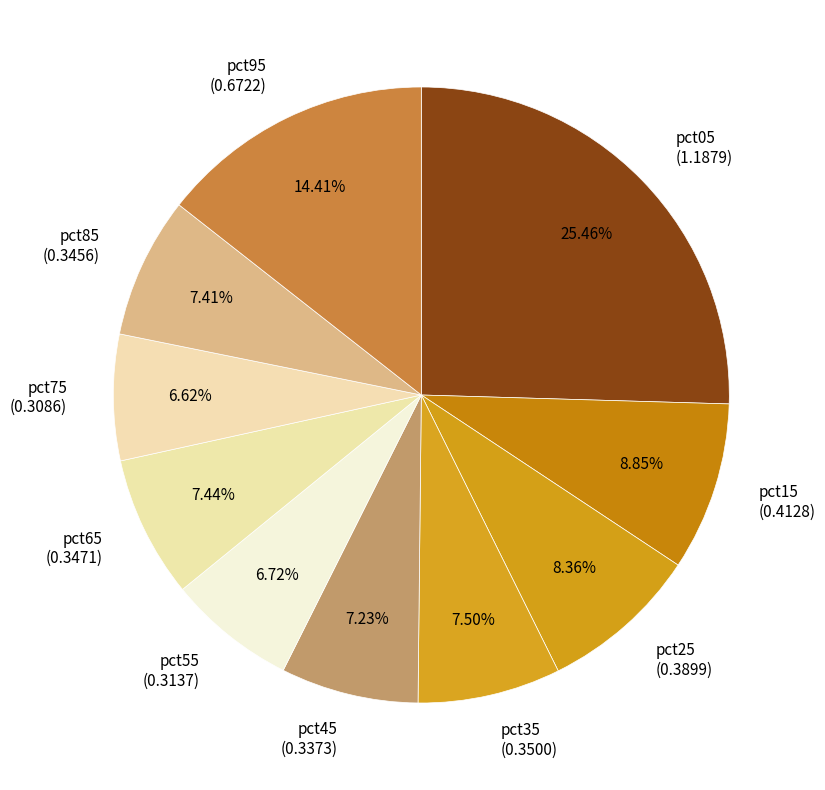

Which category has the biggest portion of the pie?

pct05